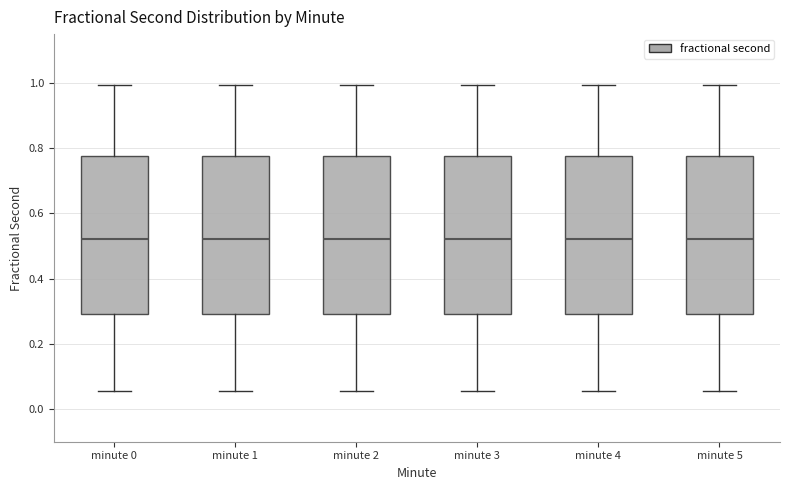

Reading left to right, read every box against the y-axis: the position of its median line, the range the box covers, and the ends of its whiskers. The values are not printed on the chart, so give them approximately, as read against the axis.

minute 0: median 0.52, box 0.30 to 0.78, whiskers 0.06 to 1.00
minute 1: median 0.52, box 0.30 to 0.78, whiskers 0.06 to 1.00
minute 2: median 0.52, box 0.30 to 0.78, whiskers 0.06 to 1.00
minute 3: median 0.52, box 0.30 to 0.78, whiskers 0.06 to 1.00
minute 4: median 0.52, box 0.30 to 0.78, whiskers 0.06 to 1.00
minute 5: median 0.52, box 0.30 to 0.78, whiskers 0.06 to 1.00